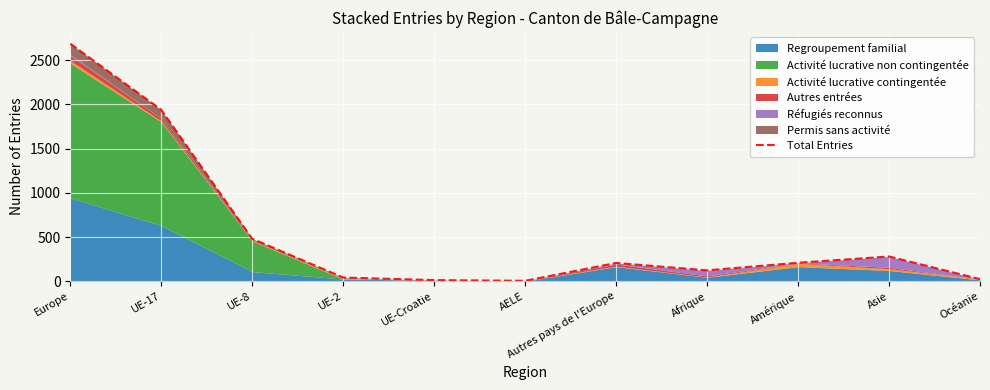

What is the difference between the values at Amérique and Afrique?

86